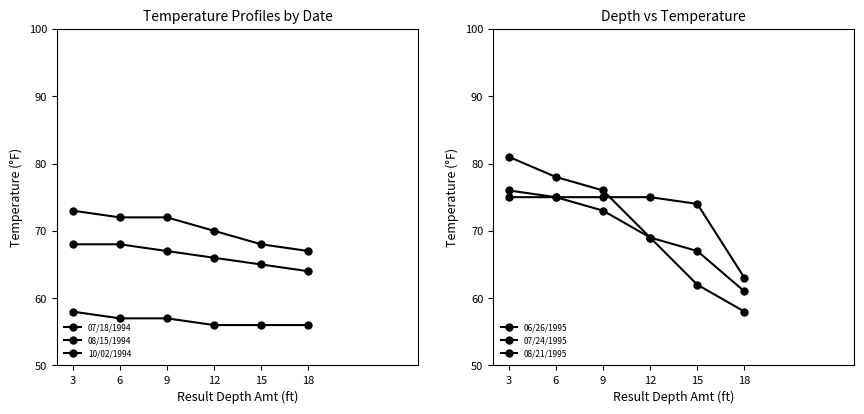

What is the smallest value displayed?

56